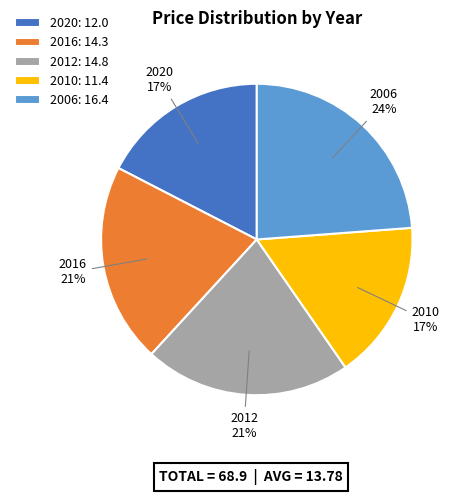

Which category has the biggest portion of the pie?

2006